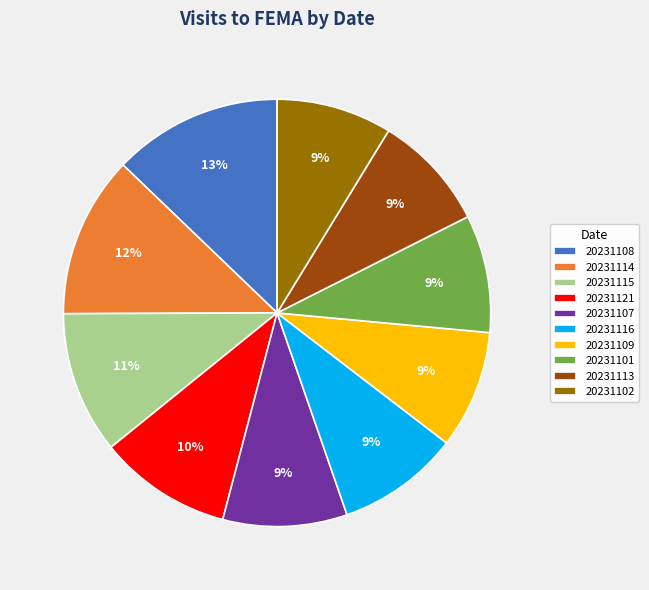

Is it true that 20231116 is 23% of the pie?

False